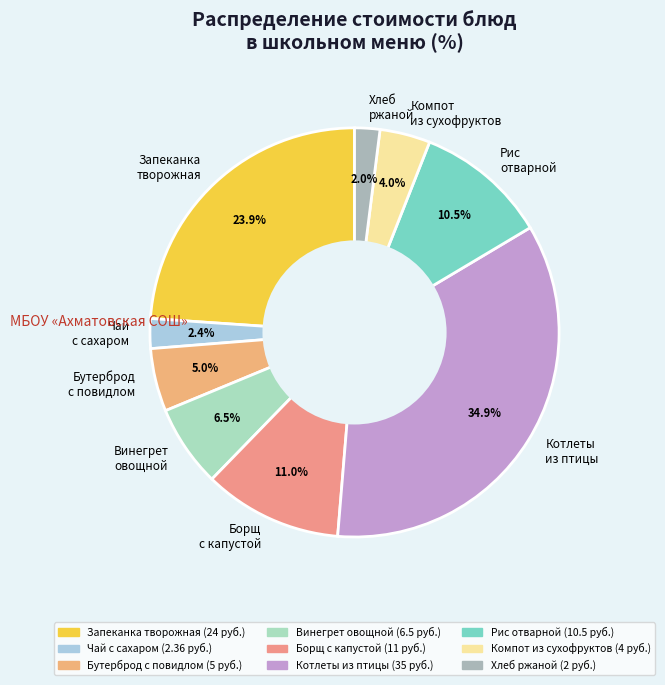

Which category has the biggest portion of the pie?

Котлеты из птицы